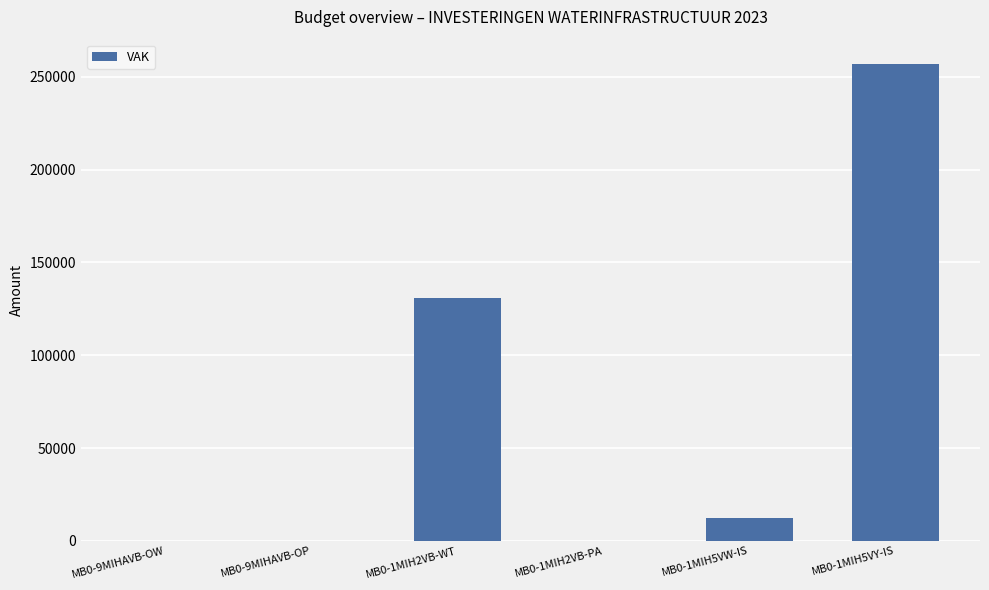

What is the change in value from MB0-9MIHAVB-OW to MB0-1MIH5VW-IS?

+12421